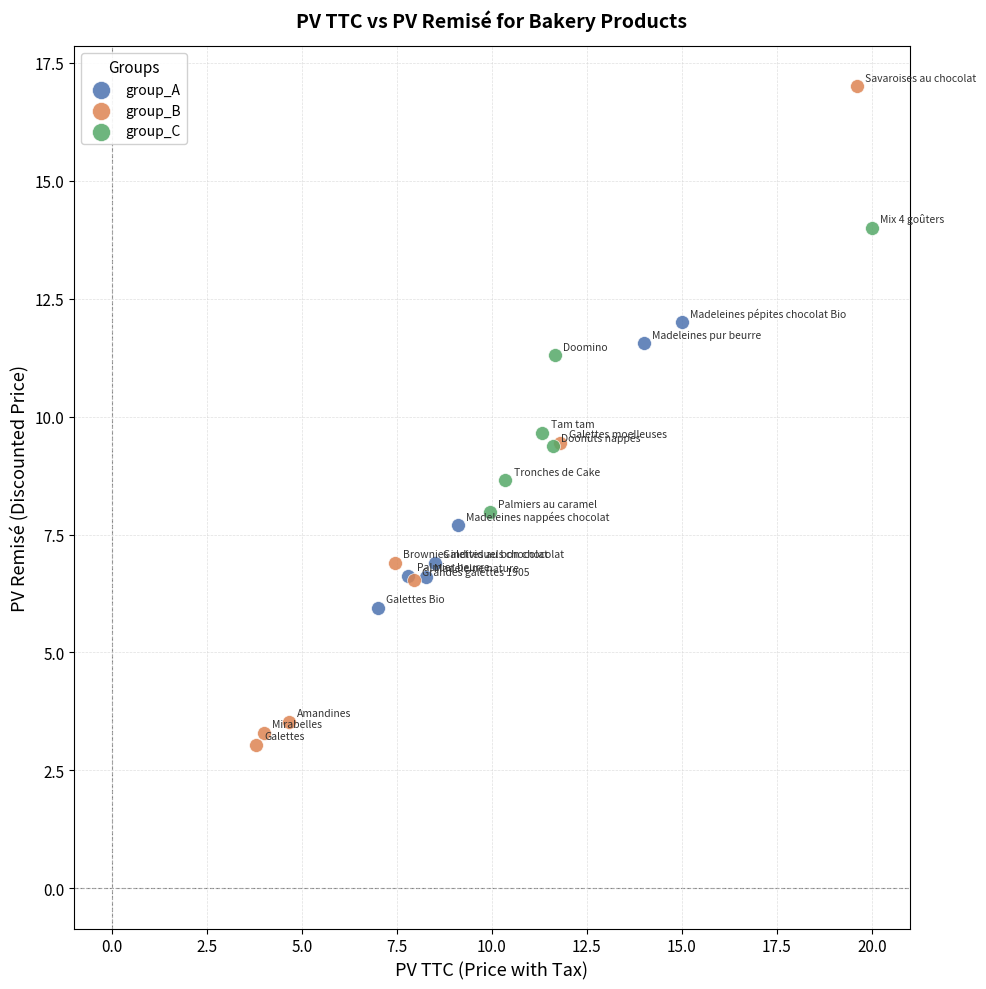

Which series contains the highest Y value?

group_B